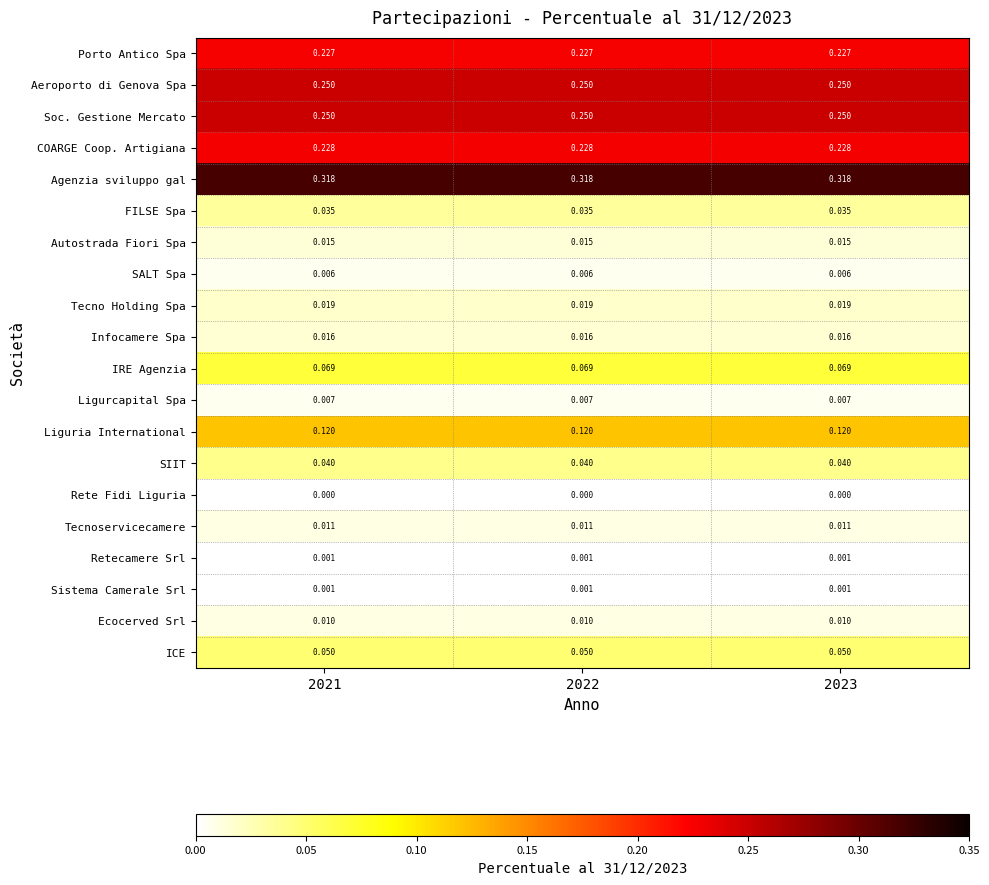

Which series has the largest total across all categories?

Agenzia sviluppo gal